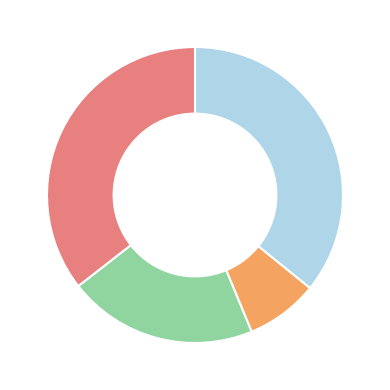

Is there a majority slice in this chart?

No